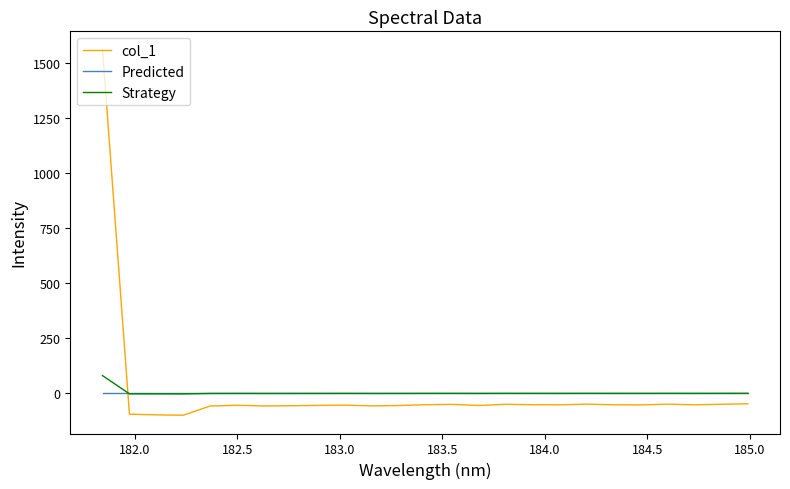

What is the minimum value shown in the chart?

-102.1